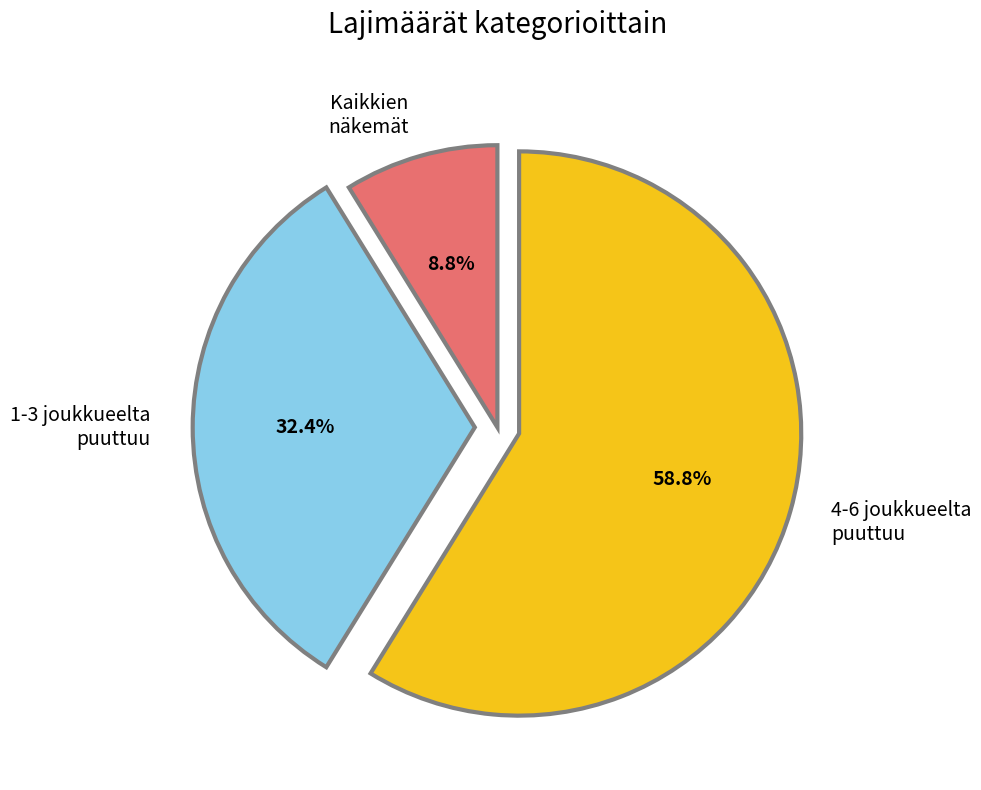

Between 4-6 joukkueelta puuttuu and 1-3 joukkueelta puuttuu, which is larger?

4-6 joukkueelta puuttuu